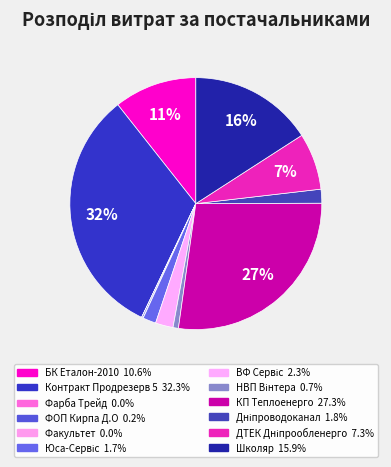

Which slice is the largest?

ТОВ Контракт Продрезерв 5